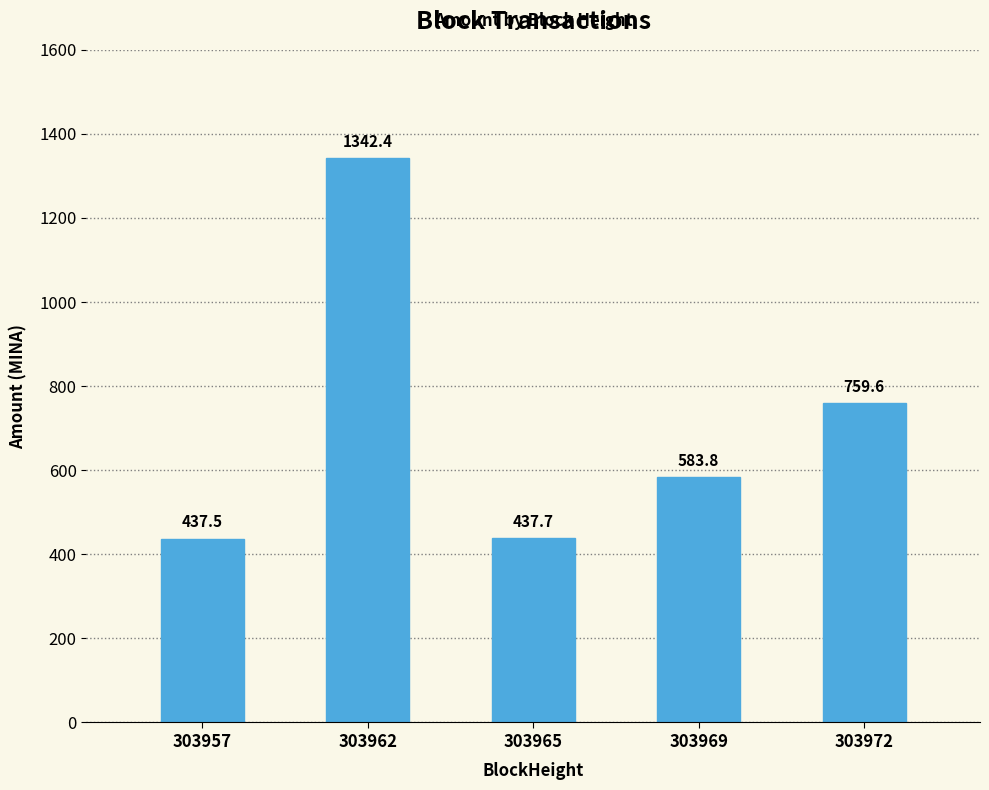

What is the greatest value displayed?

1342.4